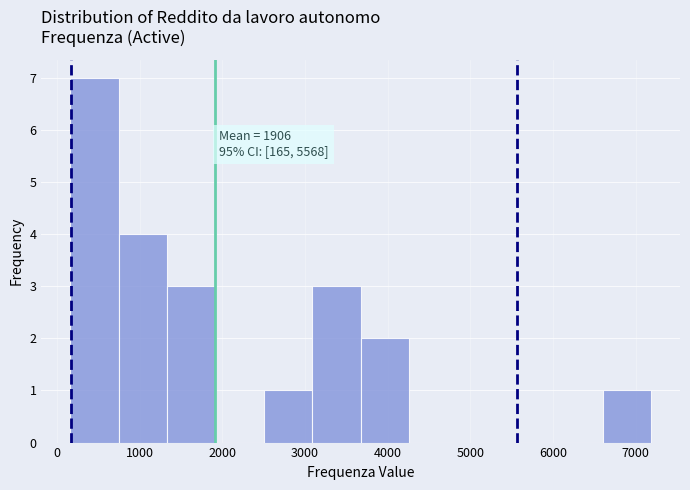

Which range on the x-axis has the tallest bar?

200 to 700